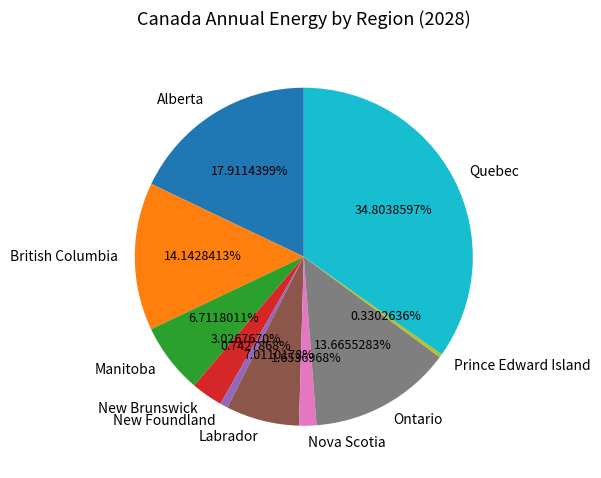

Count the number of slices in the pie.

10